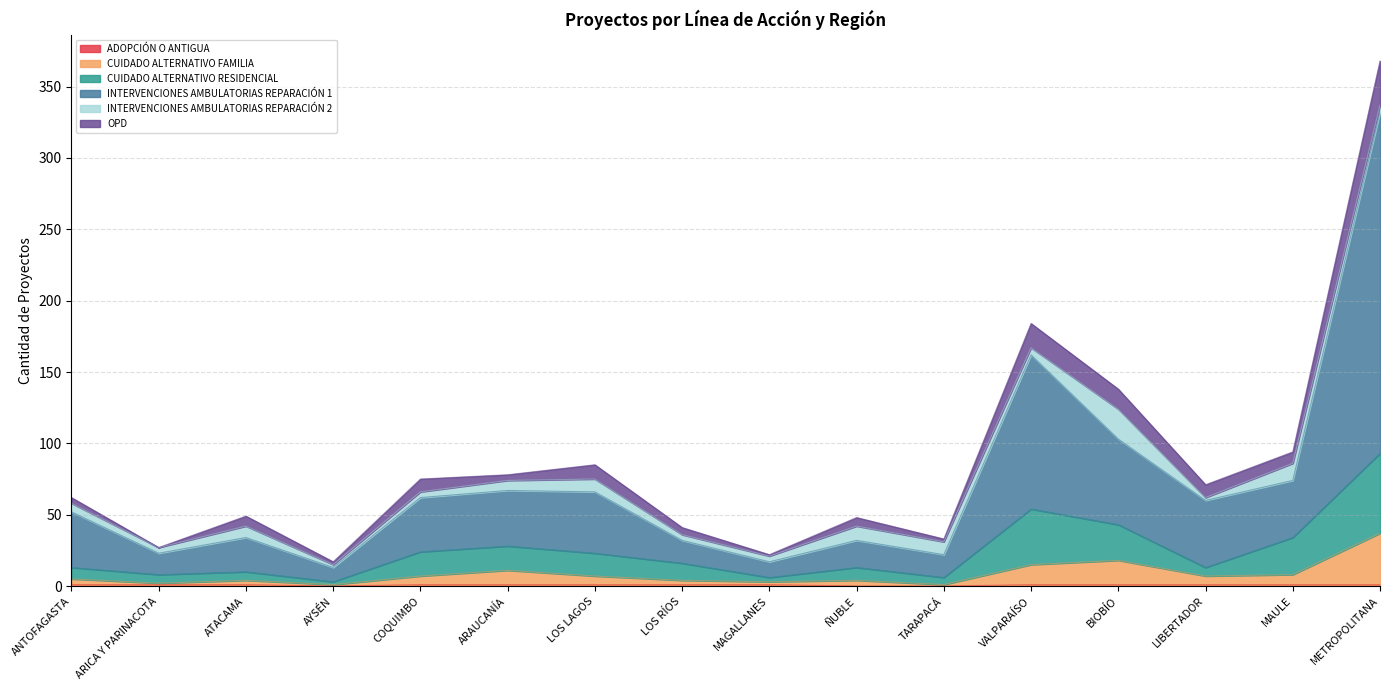

What is the label of the 12th point from the right?

COQUIMBO